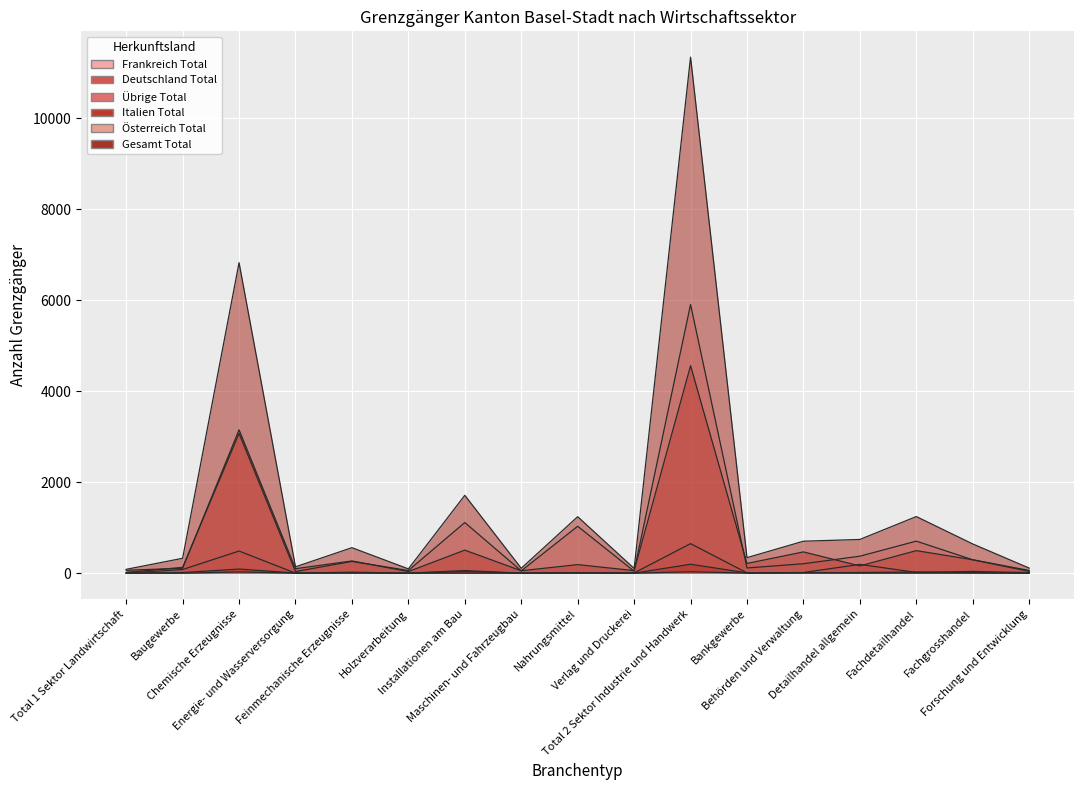

In Übrige Total, how many points are higher than both neighbors (excluding endpoints)?

7